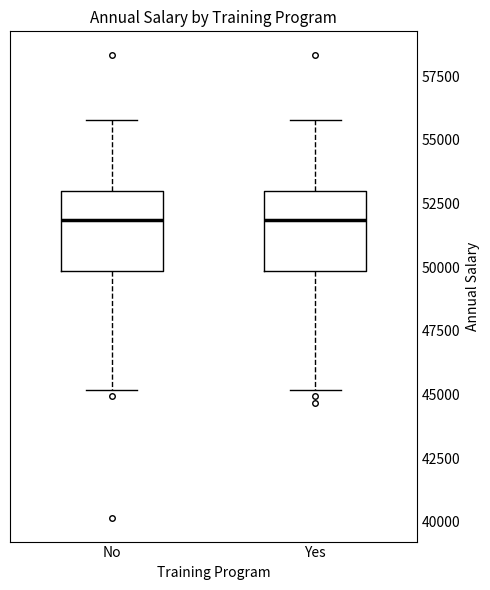

Reading left to right, read every box against the y-axis: the position of its median line, the range the box covers, and the ends of its whiskers. The values are not printed on the chart, so give them approximately, as read against the axis.

No: median 52000, box 50000 to 53000, whiskers 45000 to 56000
Yes: median 52000, box 50000 to 53000, whiskers 45000 to 56000